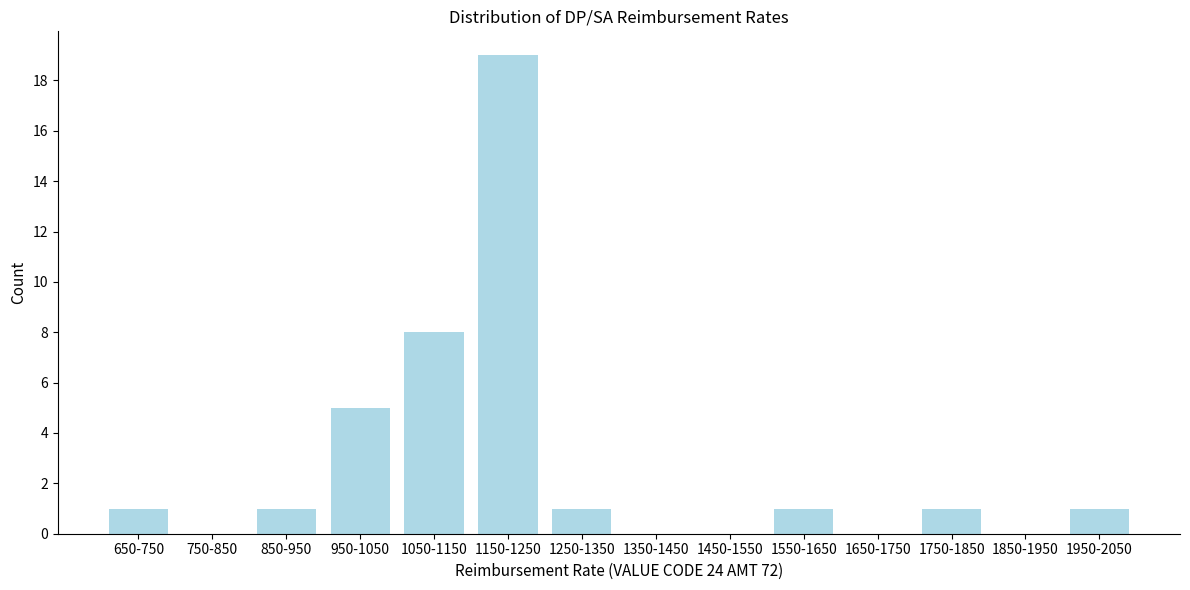

Reading right to left, list all the values displayed in this chart.

1950-2050=1	1850-1950=0	1750-1850=1	1650-1750=0	1550-1650=1	1450-1550=0	1350-1450=0	1250-1350=1	1150-1250=19	1050-1150=8	950-1050=5	850-950=1	750-850=0	650-750=1